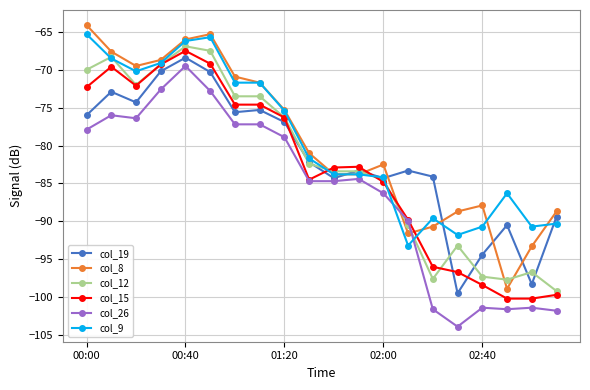

True or false: col_12 has more than 1 interior local peaks.

True